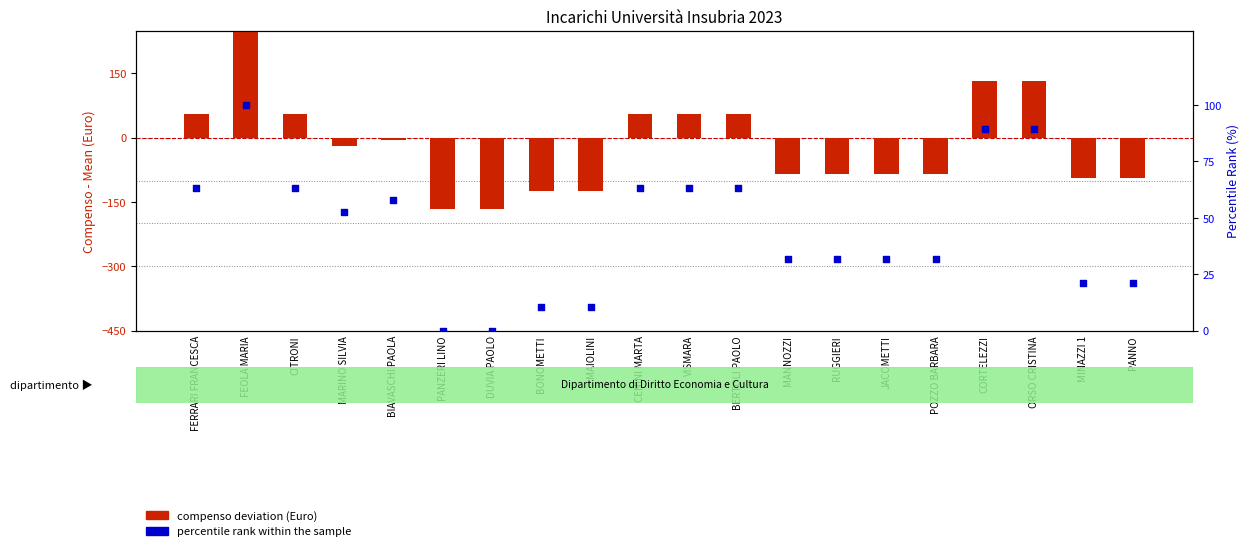

What is the total value across all series at JACOMETTI?

-54.0